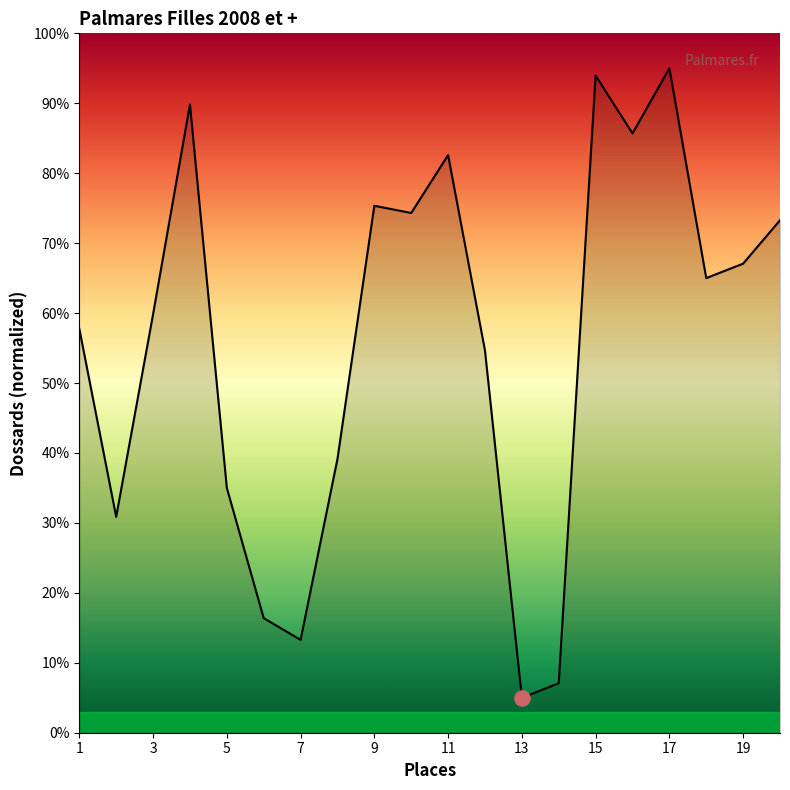

What is the difference between the maximum and minimum values?

90.0